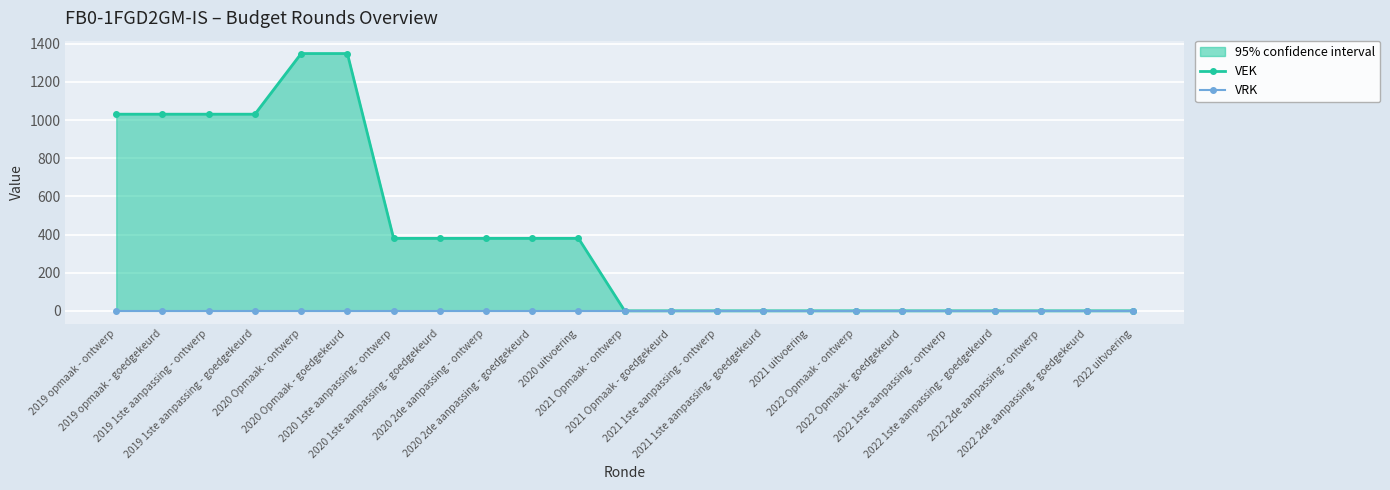

True or false: VRK and VEK cross at least once.

False